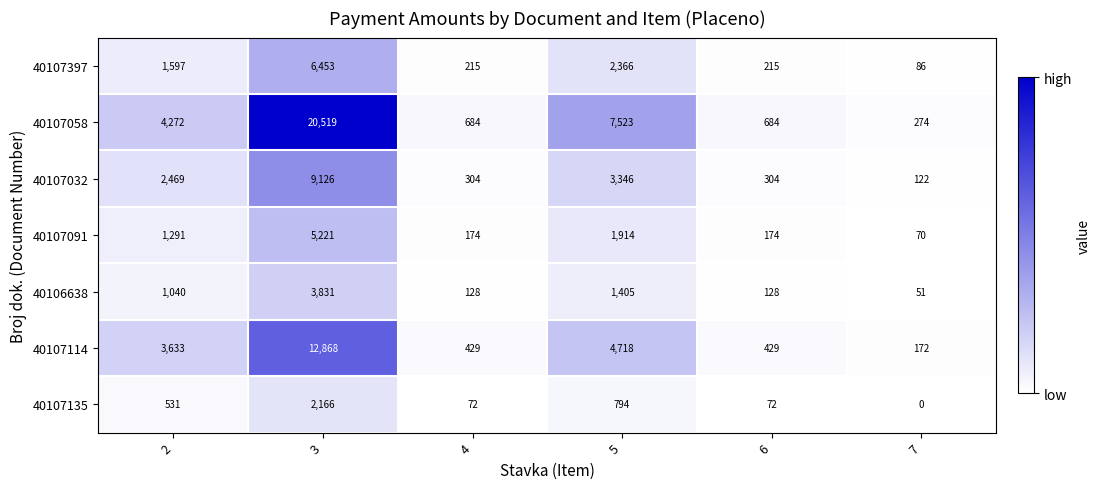

Rank the series at 2 from highest to lowest value.

40107058, 40107114, 40107032, 40107397, 40107091, 40106638, 40107135